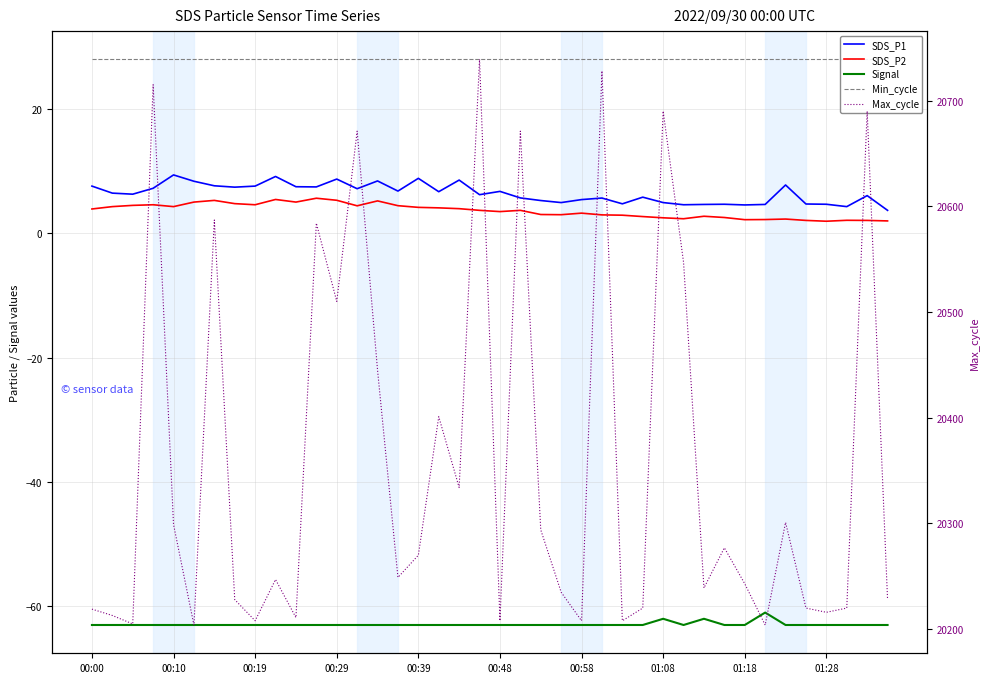

The SDS_P1 series shows 5.7 at 25. True or false?

True